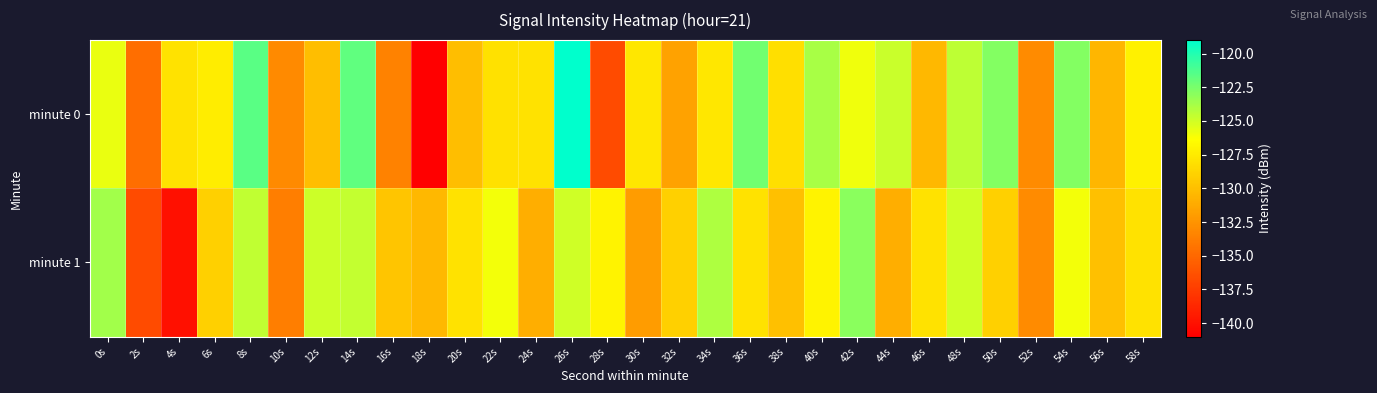

Reading left to right, extract all data points from this chart.

minute 0: 0s=-125.7	2s=-134.6	4s=-128.0	6s=-127.4	8s=-121.6	10s=-133.1	12s=-130.1	14s=-121.8	16s=-133.5	18s=-141.0	20s=-130.0	22s=-128.1	24s=-127.9	26s=-119.0	28s=-136.7	30s=-127.7	32s=-131.7	34s=-127.7	36s=-122.3	38s=-128.2	40s=-123.8	42s=-125.9	44s=-124.8	46s=-130.4	48s=-124.5	50s=-122.8	52s=-133.0	54s=-122.8	56s=-130.5	58s=-127.1
minute 1: 0s=-123.7	2s=-136.6	4s=-140.0	6s=-129.0	8s=-124.5	10s=-133.7	12s=-124.9	14s=-124.7	16s=-129.6	18s=-130.4	20s=-128.0	22s=-126.0	24s=-131.0	26s=-125.0	28s=-127.0	30s=-132.0	32s=-129.0	34s=-124.0	36s=-128.0	38s=-130.0	40s=-127.0	42s=-123.0	44s=-131.0	46s=-128.0	48s=-125.0	50s=-129.0	52s=-133.0	54s=-126.0	56s=-130.0	58s=-128.0